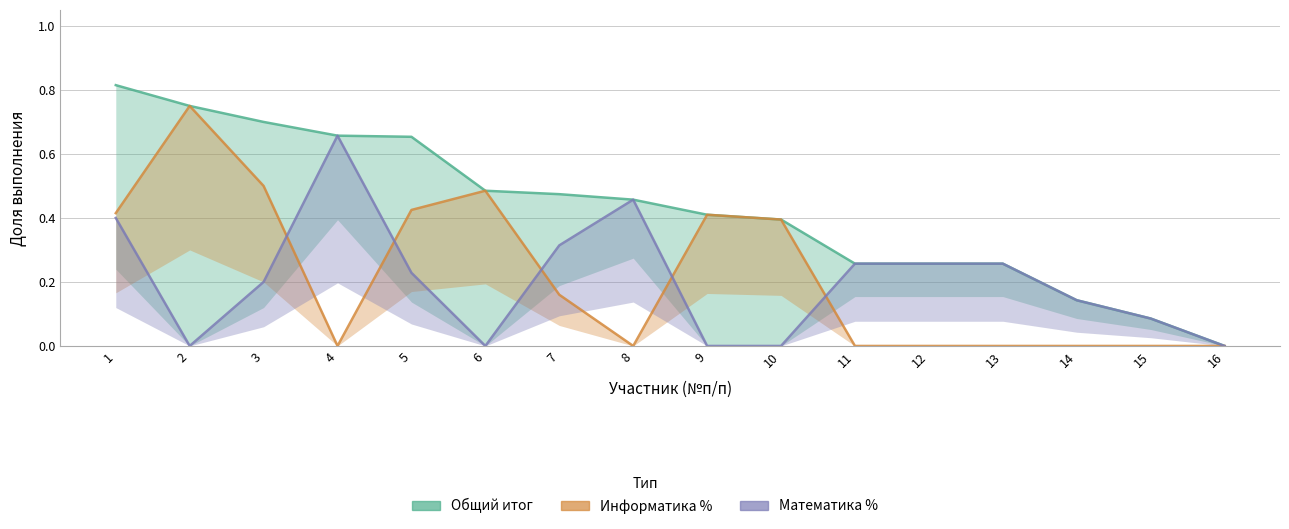

How many values in Информатика % are above zero?

8